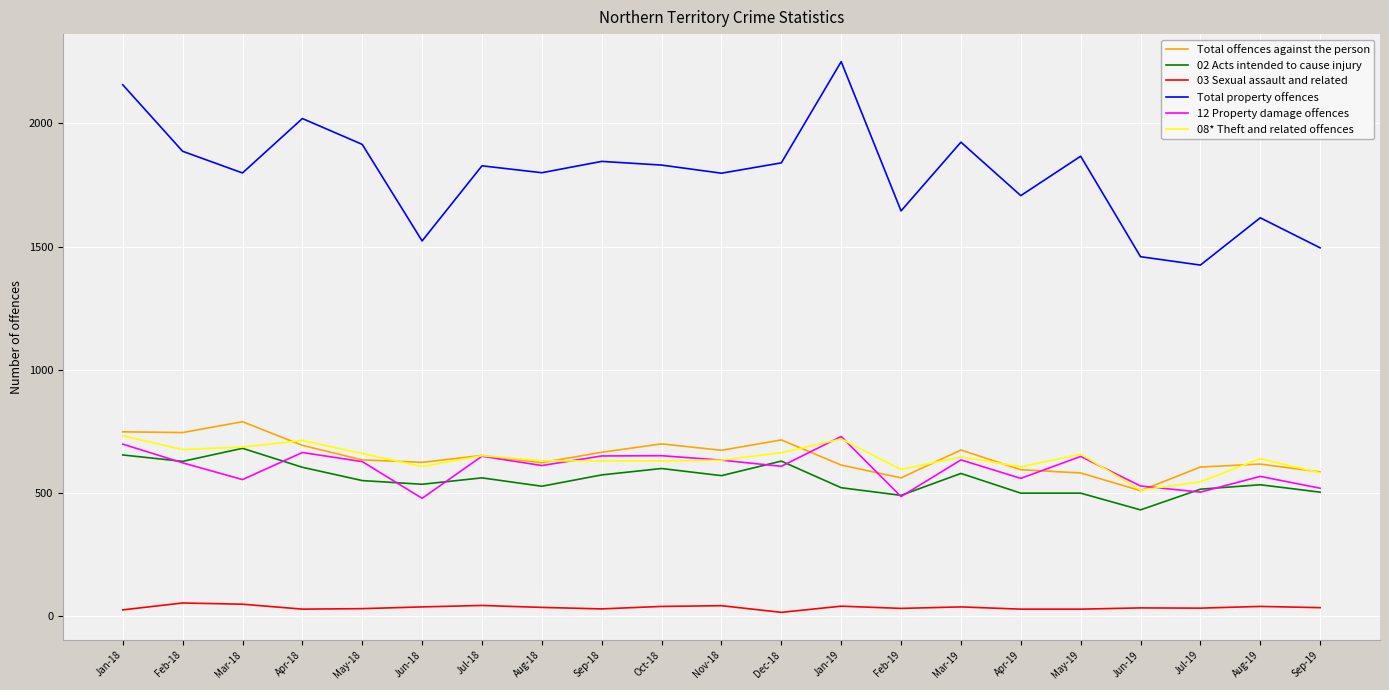

Is this an area chart (filled region under the line)?

No